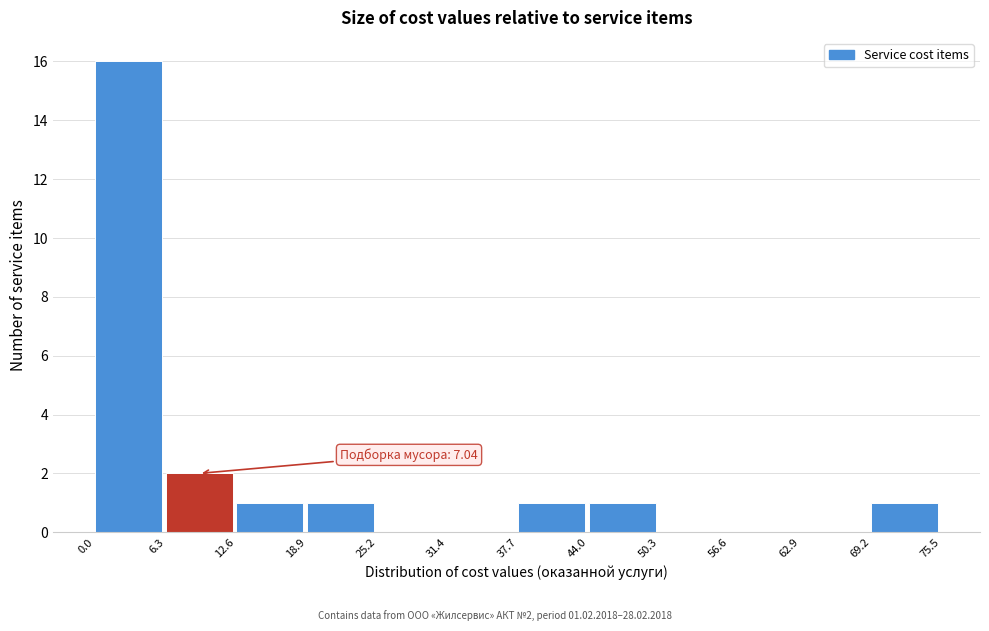

Over which range of the x-axis is the bar tallest?

0.0 to 6.3